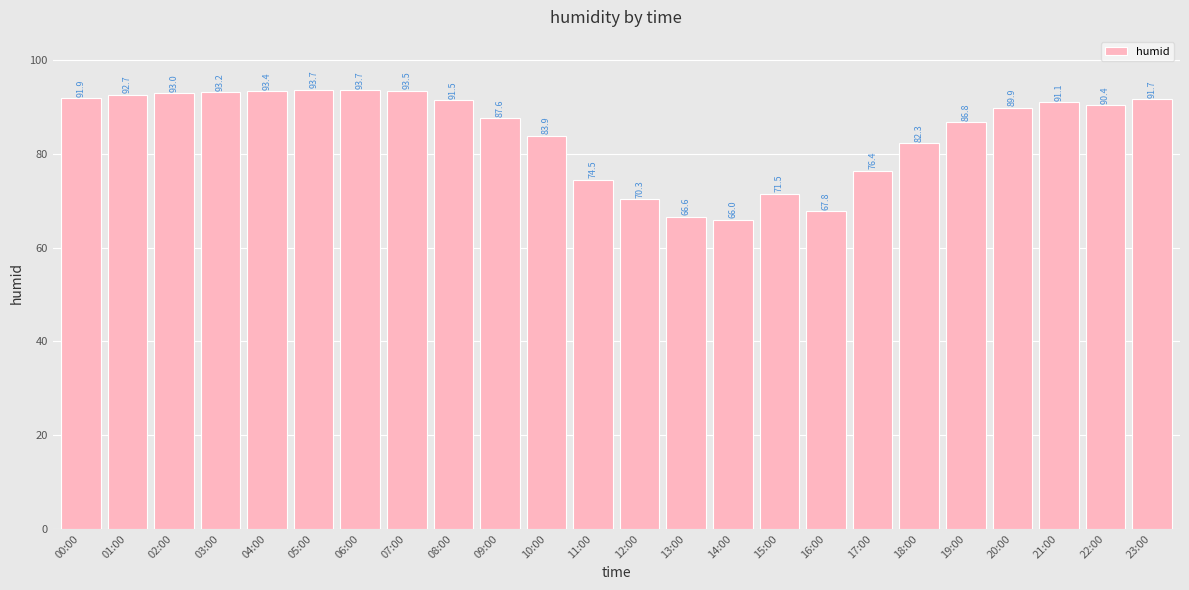

What is the label of the 4th bar from the right?

20:00